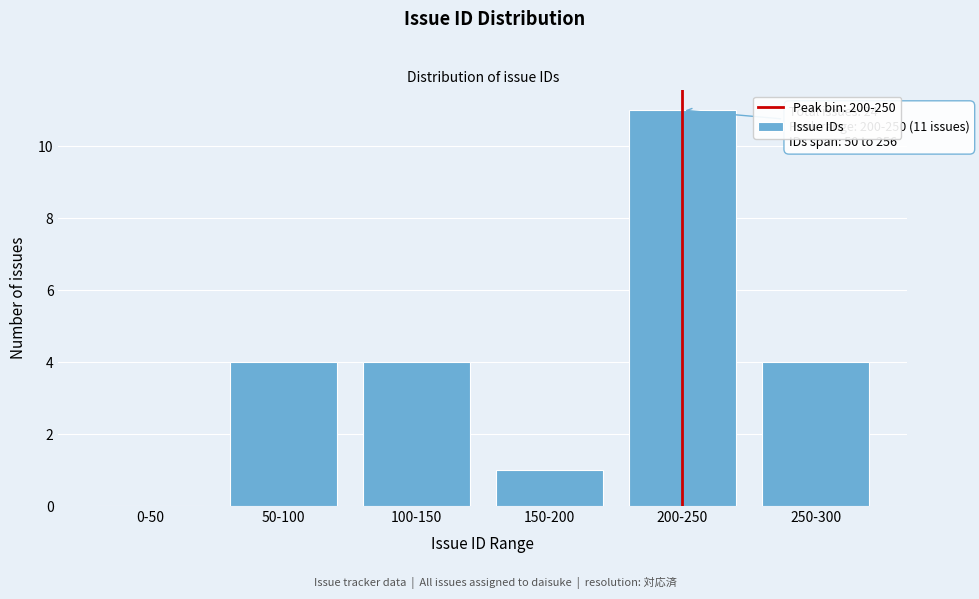

Reading left to right, what are all the values shown in this chart?

0-50=0	50-100=4	100-150=4	150-200=1	200-250=11	250-300=4